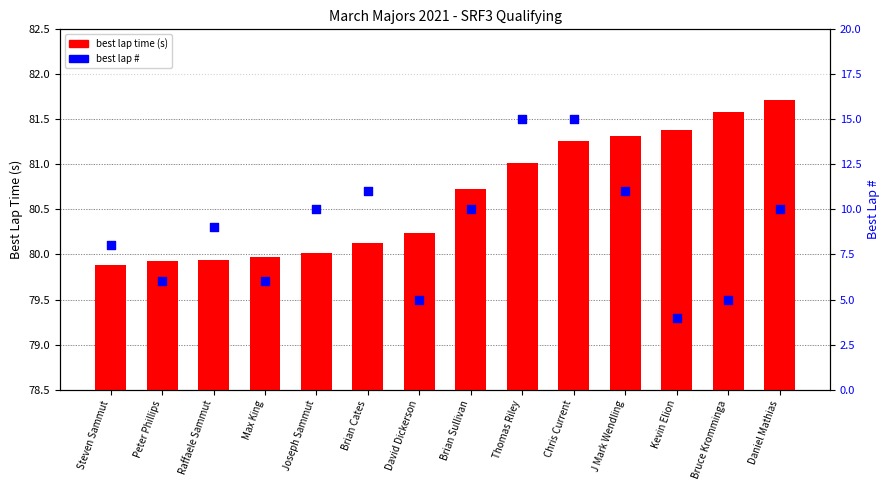

Which series has the largest total across all categories?

best lap time (s)